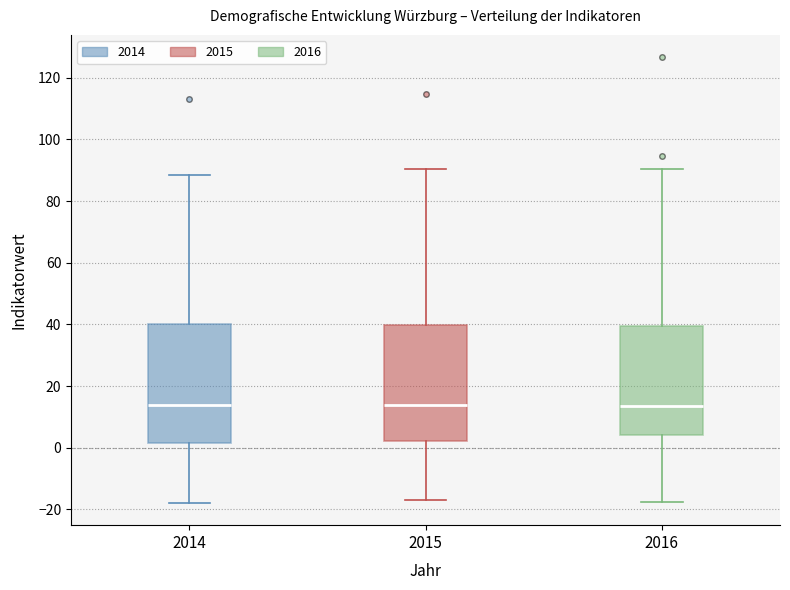

Where is the lower edge of the box at x = 2016 on the y-axis? The values are not printed on the chart, so give them approximately, as read against the axis.

4